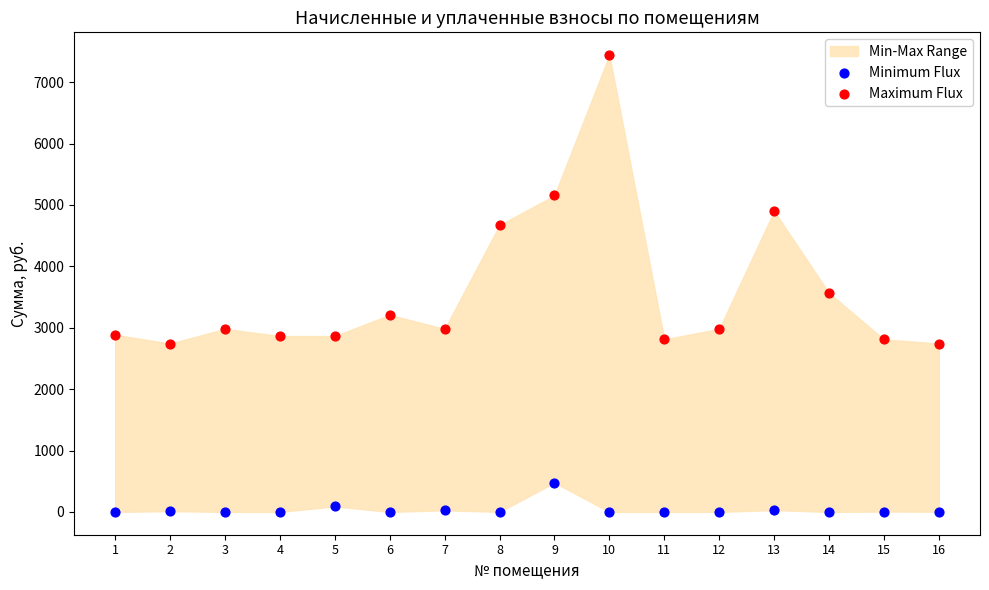

Across all series, what Y value is closest to 3720?

3567.0